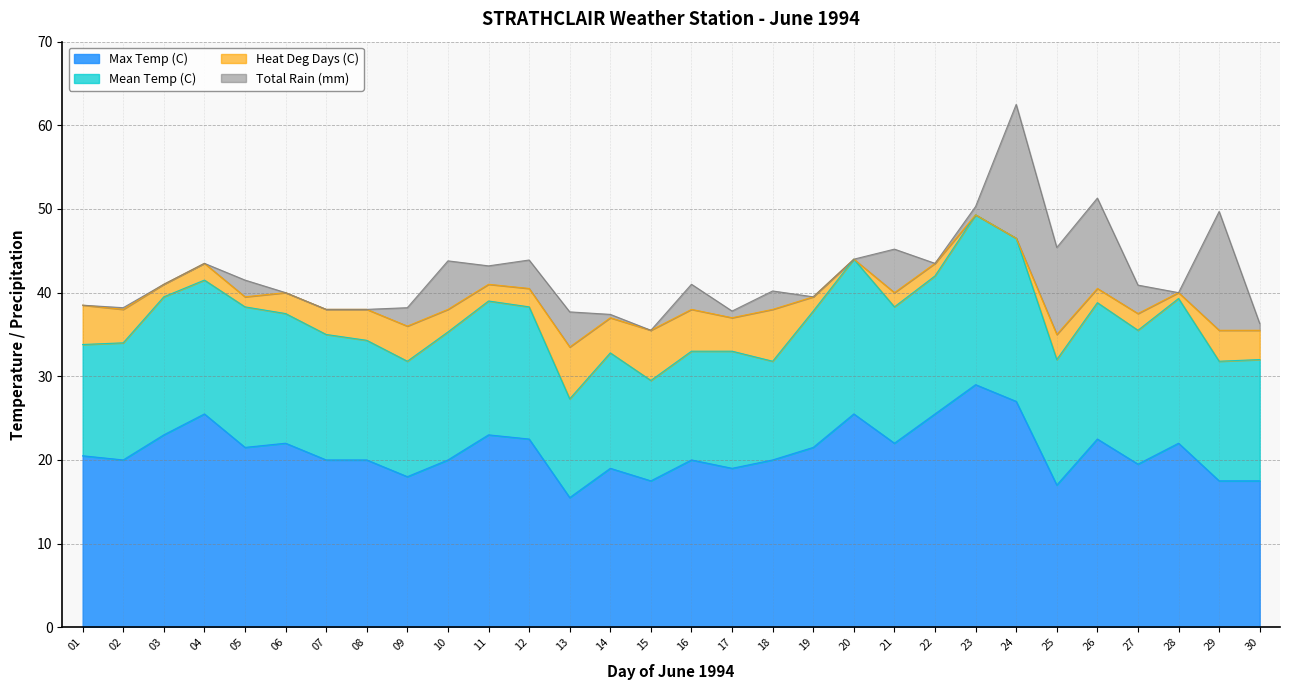

What is the value of the Total Rain (mm) point at the 18th from the left?

2.2